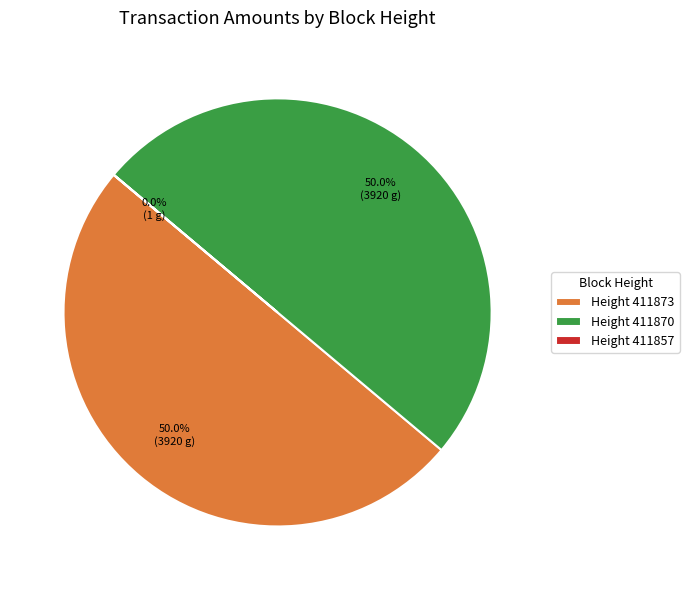

What is the total percentage of Height 411873 and Height 411870?

100.0%